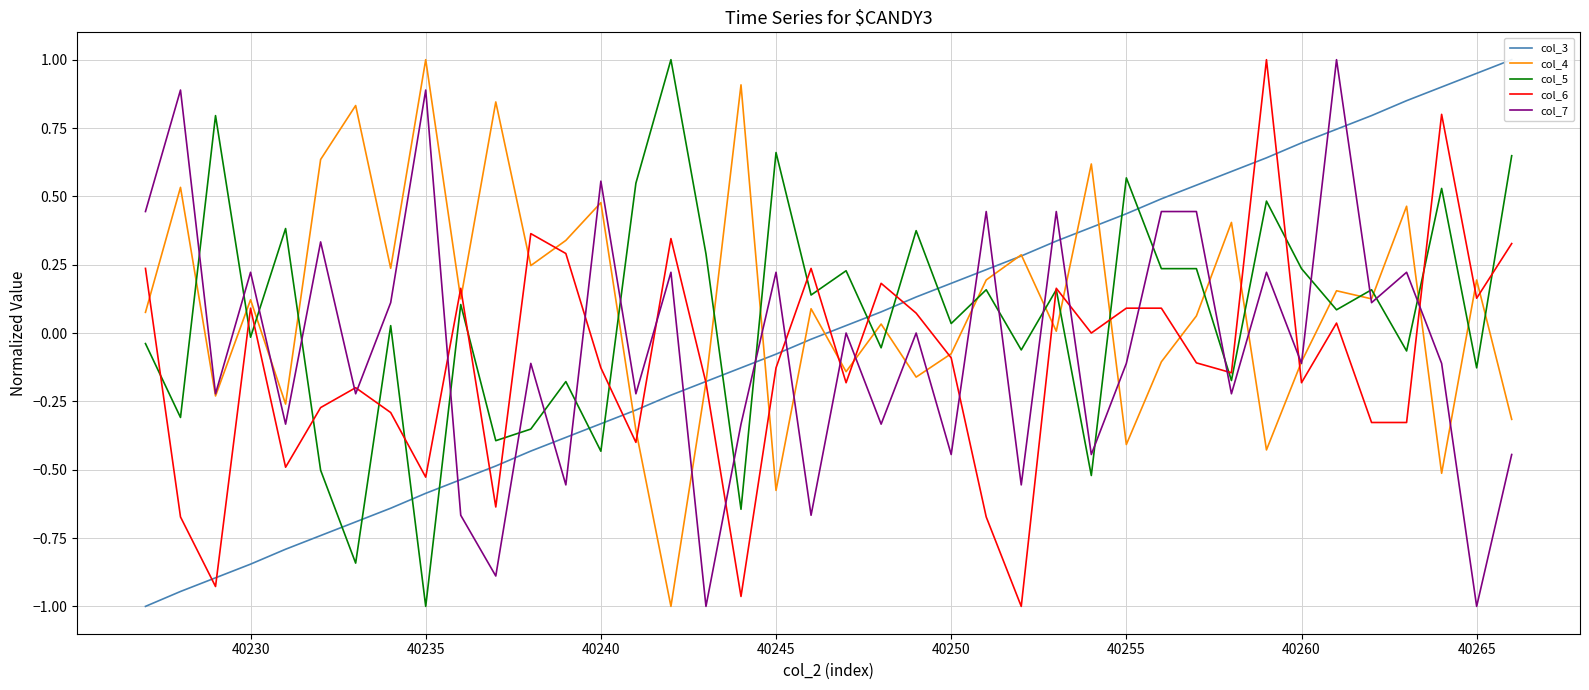

True or false: col_7 and col_6 intersect in this chart.

True